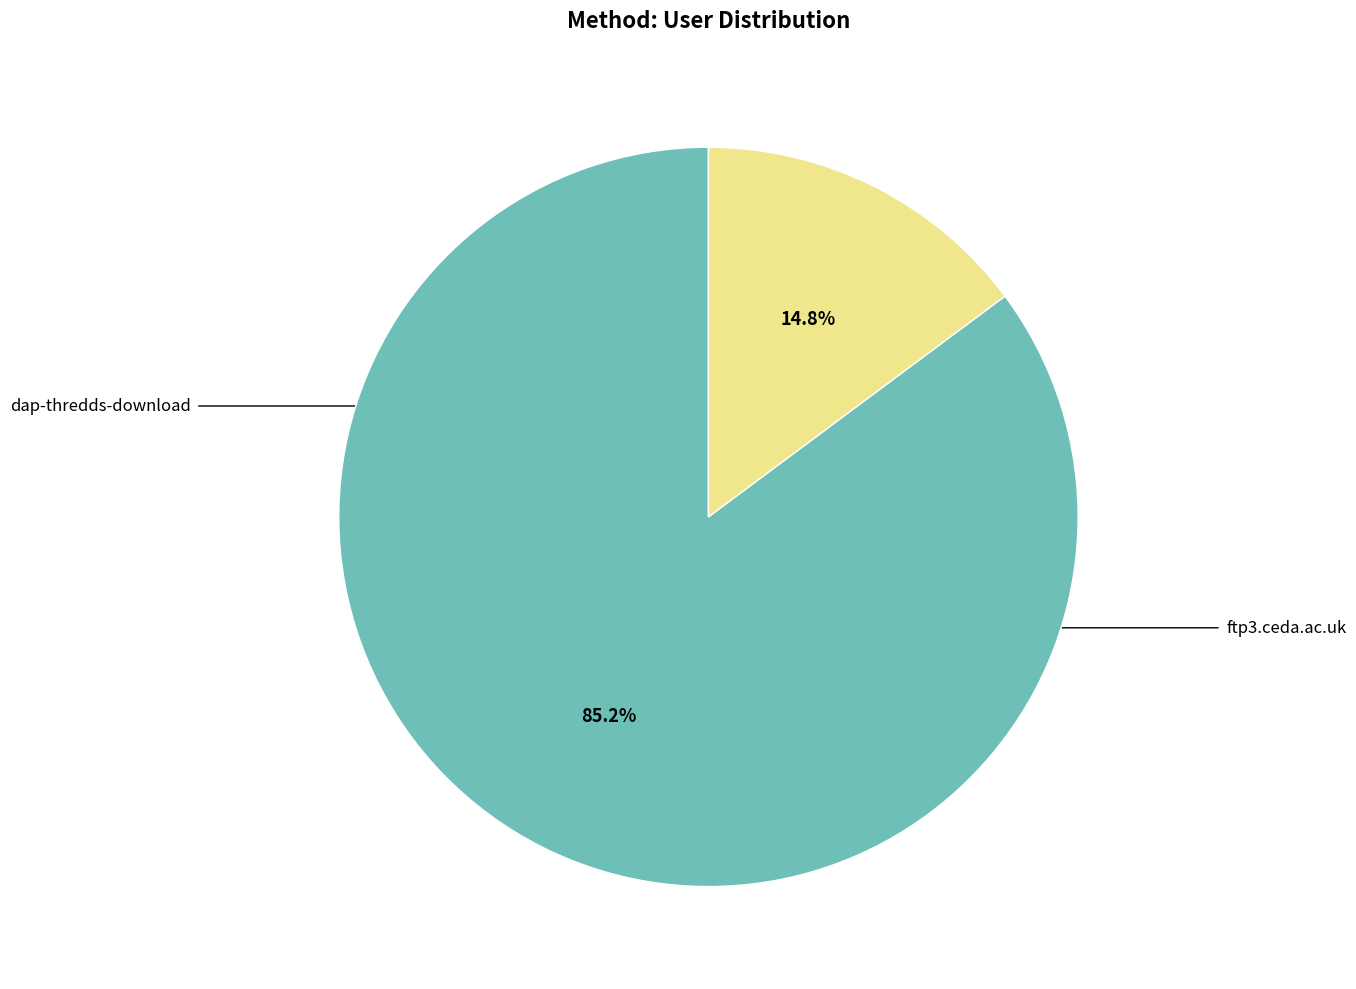

To the nearest percent, what is the average slice percentage?

50%